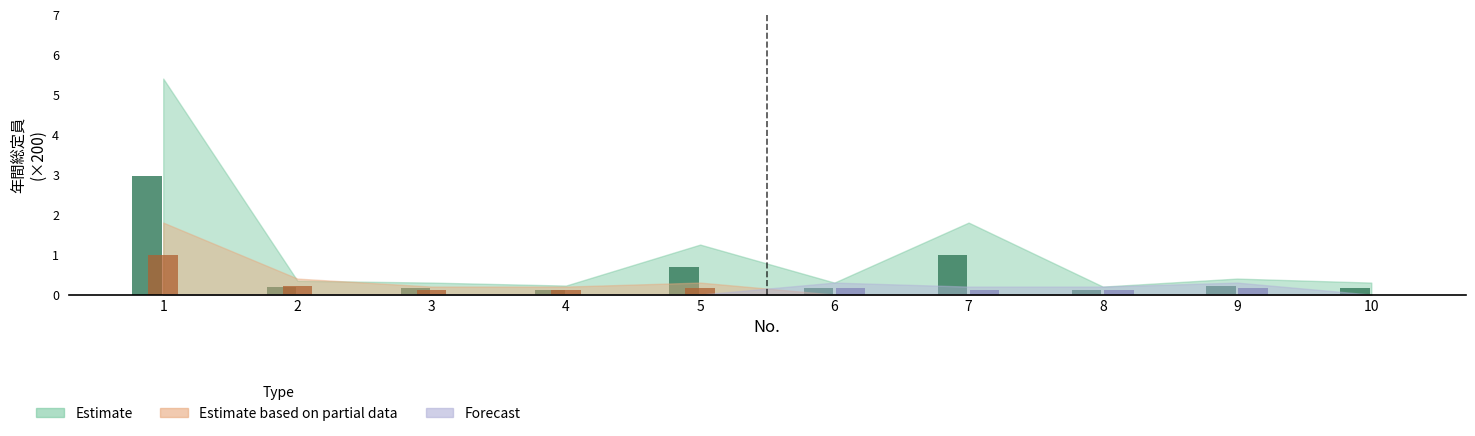

Is it true that Estimate based on partial data equals 0.0 at 9?

True